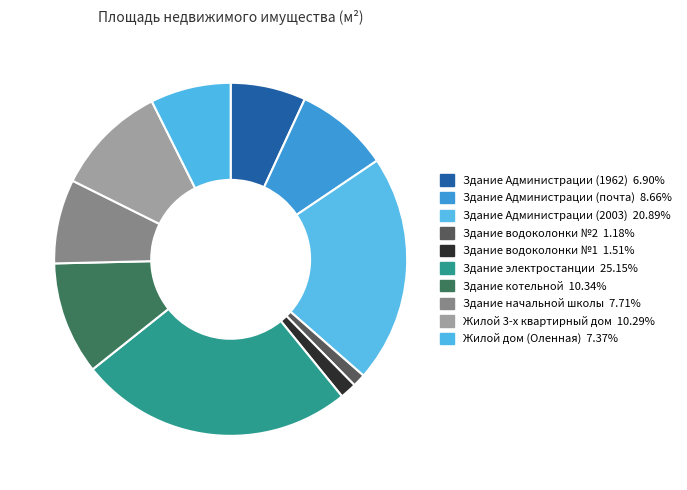

Count the number of slices in the pie.

10